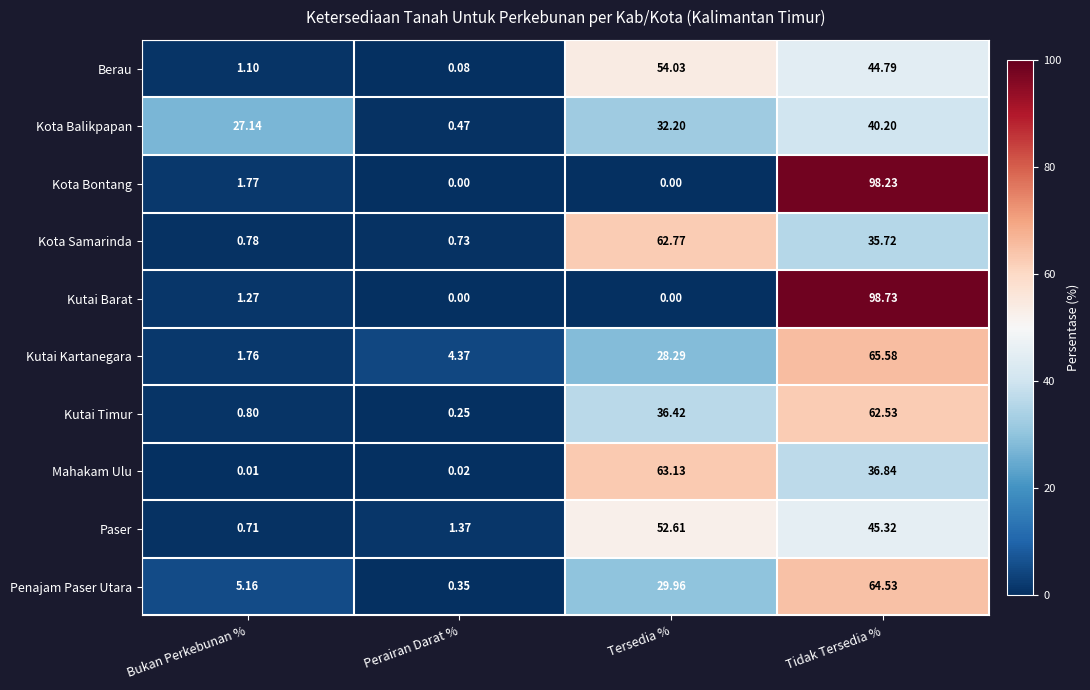

At which category is the sum across all series the highest?

Tidak Tersedia %